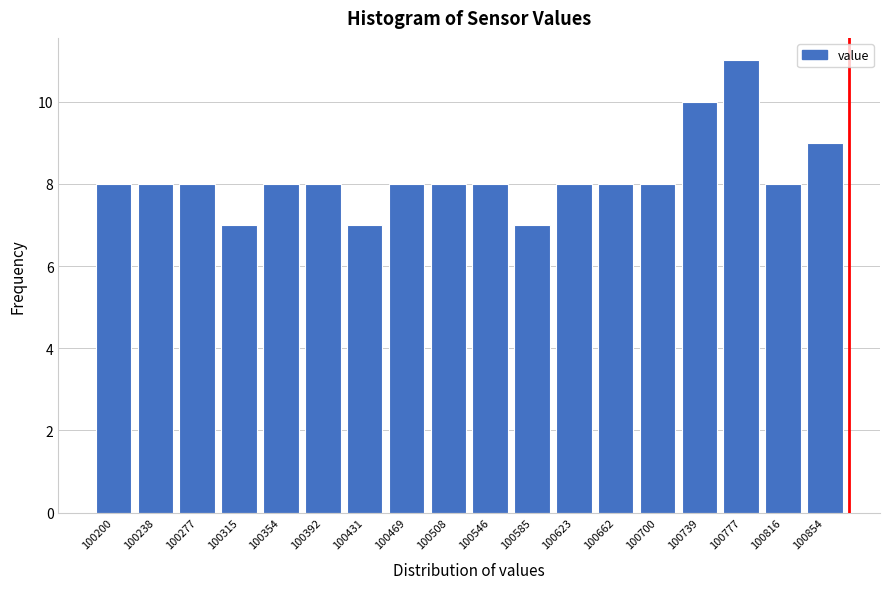

Reading left to right, what are all the values shown in this chart?

100200=8	100238=8	100277=8	100315=7	100354=8	100392=8	100431=7	100469=8	100508=8	100546=8	100585=7	100623=8	100662=8	100700=8	100739=10	100777=11	100816=8	100854=9